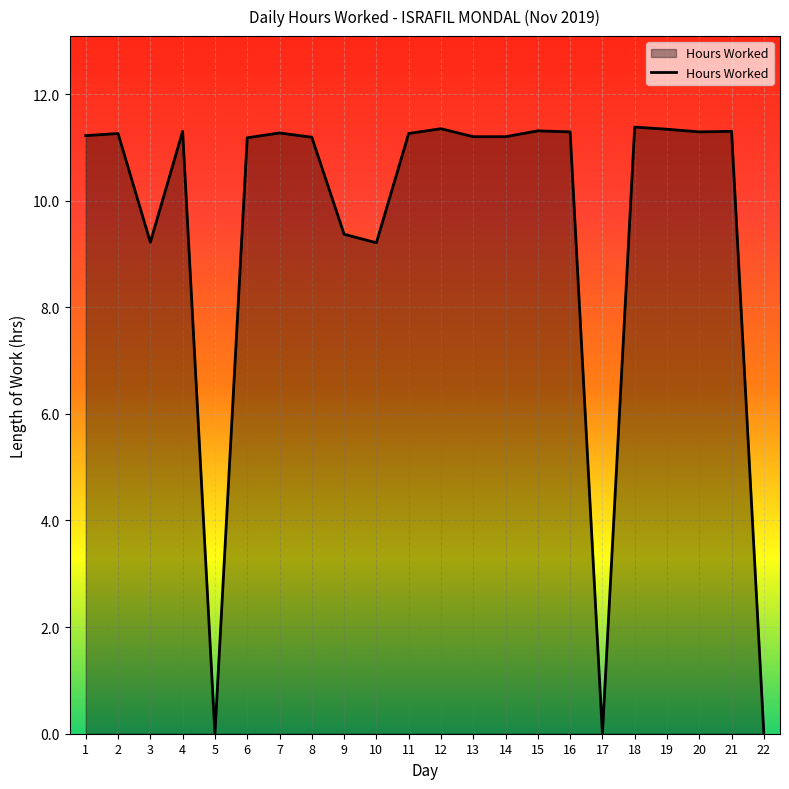

What is the greatest value displayed?

11.4